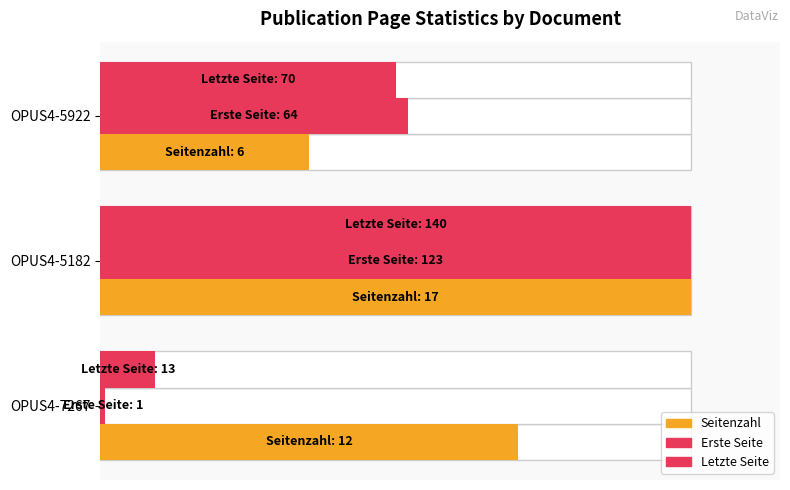

Is it true that Seitenzahl equals 0.2 at OPUS4-5922?

False